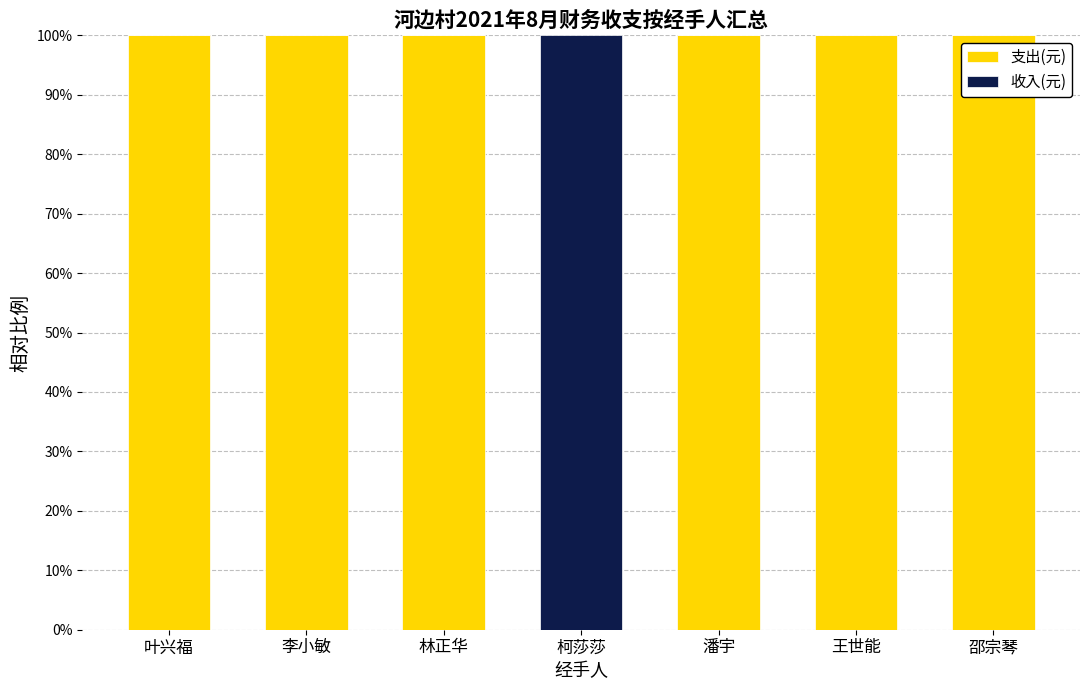

What is the total value across all series at 李小敏?

100